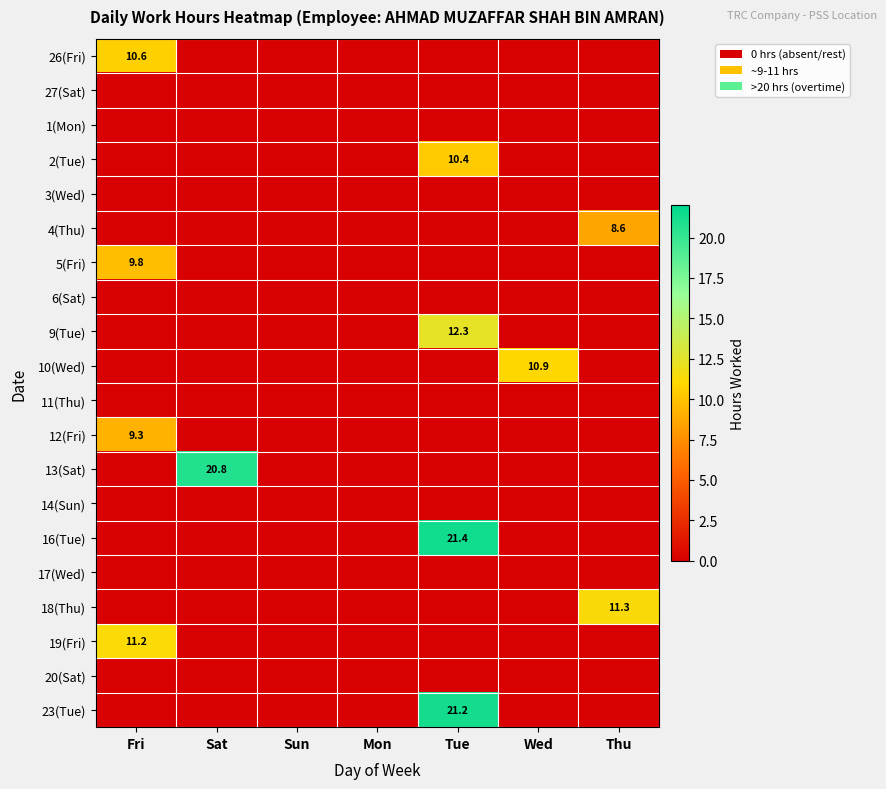

Is it true that 5(Fri) equals 9.8 at Fri?

True